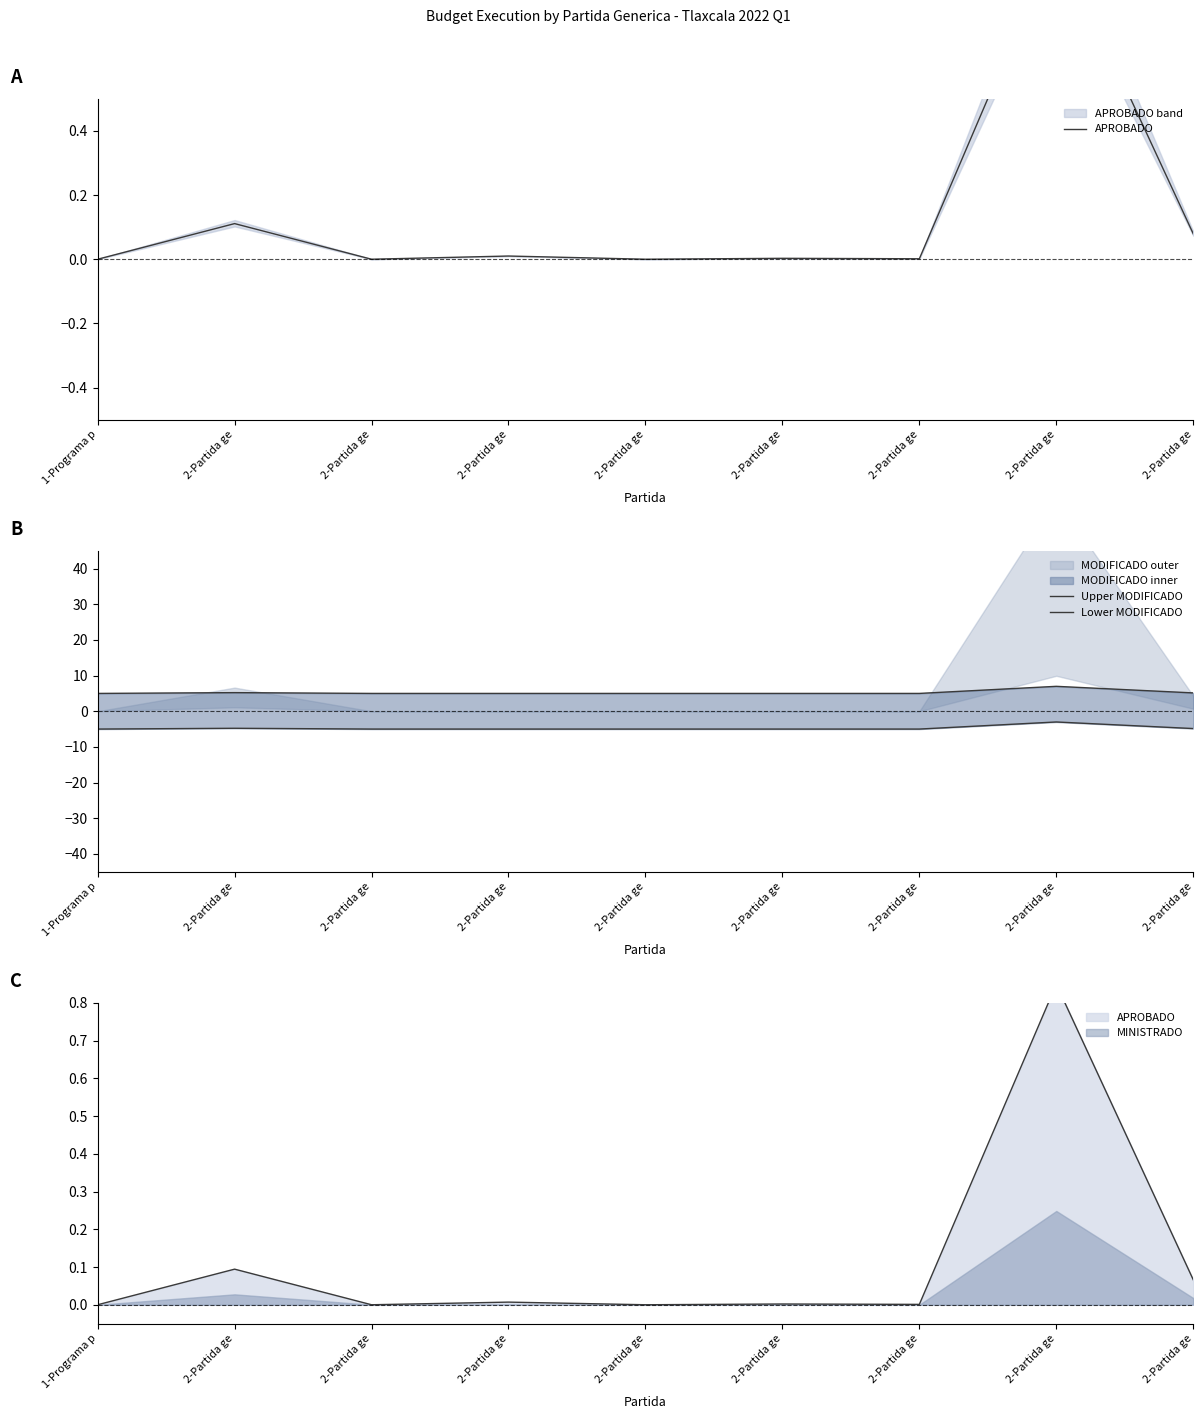

At which category does the chart reach its peak across all series?

2-Partida ge